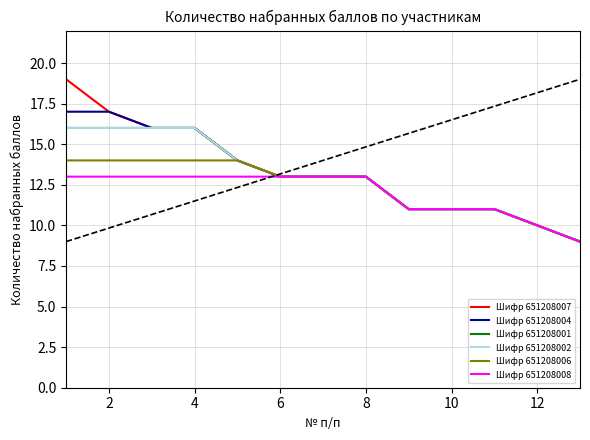

Is this an area chart (filled region under the line)?

No